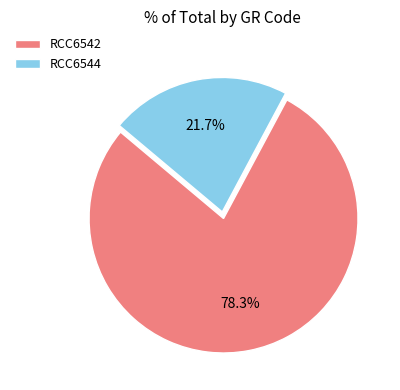

Combined, what portion of the pie is RCC6544 and RCC6542?

100.0%